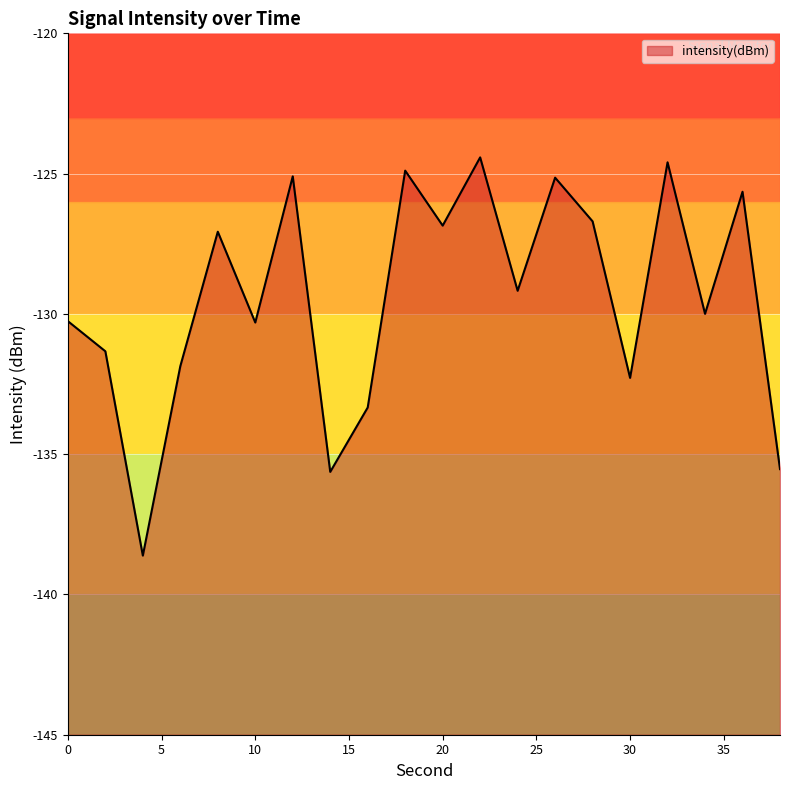

Count the number of data series in this chart.

1